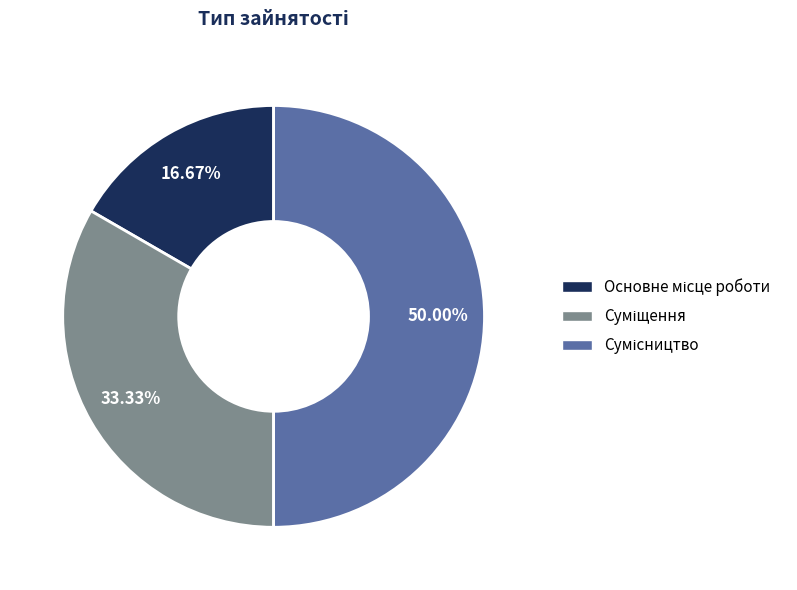

How many segments does this pie chart have?

3